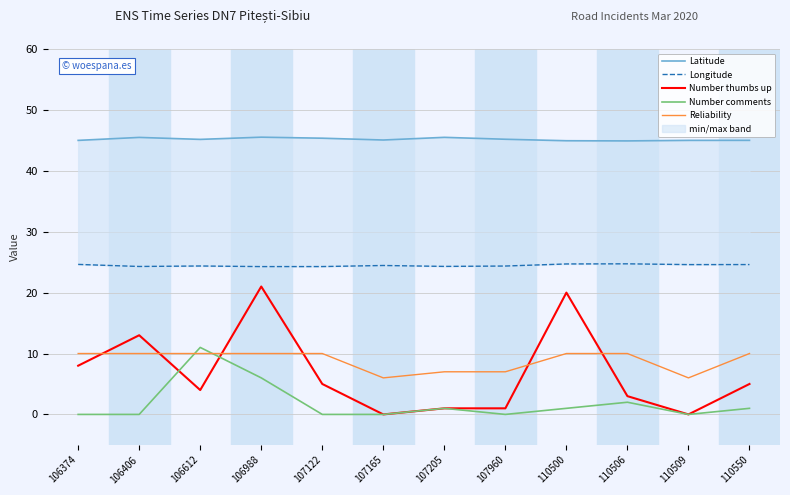

Reading left to right, what are all the values shown in this chart?

Latitude: 106374=45.0	106406=45.5	106612=45.2	106988=45.5	107122=45.4	107165=45.1	107205=45.5	107960=45.2	110500=44.9	110506=44.9	110509=45.0	110550=45.0
Longitude: 106374=24.6	106406=24.3	106612=24.4	106988=24.3	107122=24.3	107165=24.5	107205=24.3	107960=24.4	110500=24.7	110506=24.7	110509=24.6	110550=24.6
Number thumbs up: 106374=8.0	106406=13.0	106612=4.0	106988=21.0	107122=5.0	107165=0.0	107205=1.0	107960=1.0	110500=20.0	110506=3.0	110509=0.0	110550=5.0
Number comments: 106374=0.0	106406=0.0	106612=11.0	106988=6.0	107122=0.0	107165=0.0	107205=1.0	107960=0.0	110500=1.0	110506=2.0	110509=0.0	110550=1.0
Reliability: 106374=10.0	106406=10.0	106612=10.0	106988=10.0	107122=10.0	107165=6.0	107205=7.0	107960=7.0	110500=10.0	110506=10.0	110509=6.0	110550=10.0